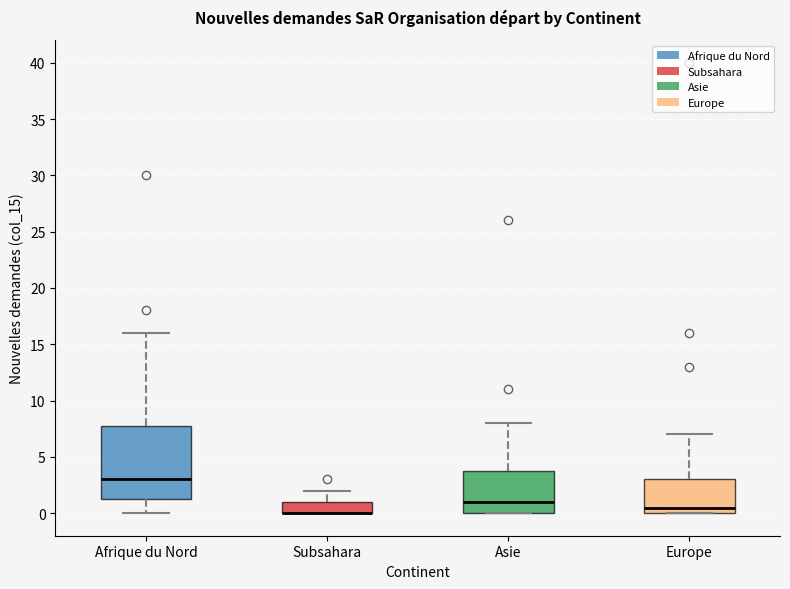

Reading left to right, read every box against the y-axis: the position of its median line, the range the box covers, and the ends of its whiskers. The values are not printed on the chart, so give them approximately, as read against the axis.

Afrique du Nord: median 3.0, box 1.5 to 8.0, whiskers 0.0 to 16.0
Subsahara: median 0.0 (drawn on the box's lower edge), box 0.0 to 1.0, whiskers 0.0 to 2.0
Asie: median 1.0, box 0.0 to 4.0, whiskers 0.0 to 8.0
Europe: median 0.5, box 0.0 to 3.0, whiskers 0.0 to 7.0